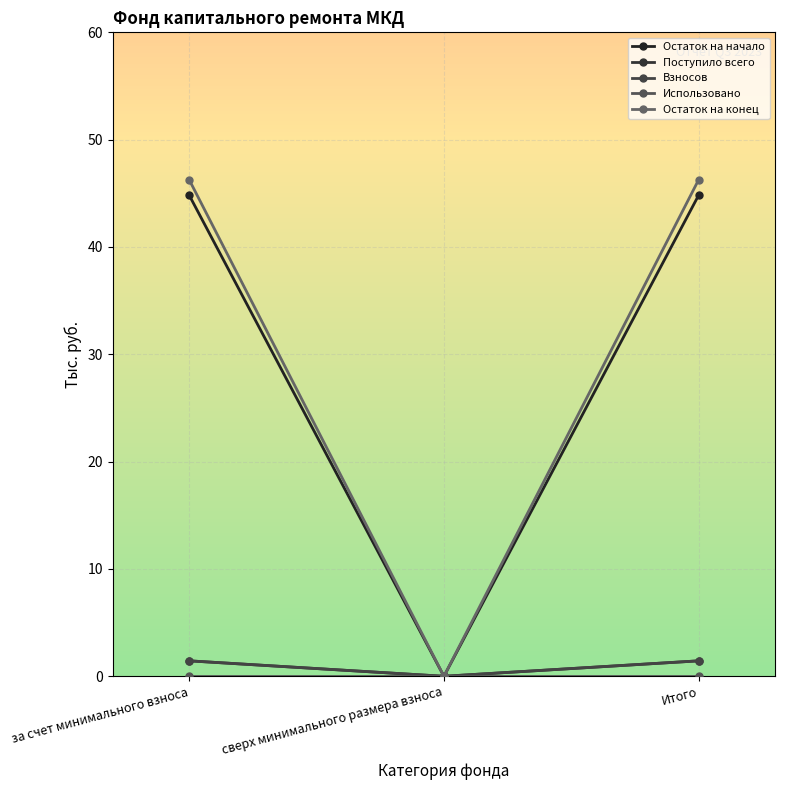

What is the total value across all series at за счет минимального взноса?

94.0